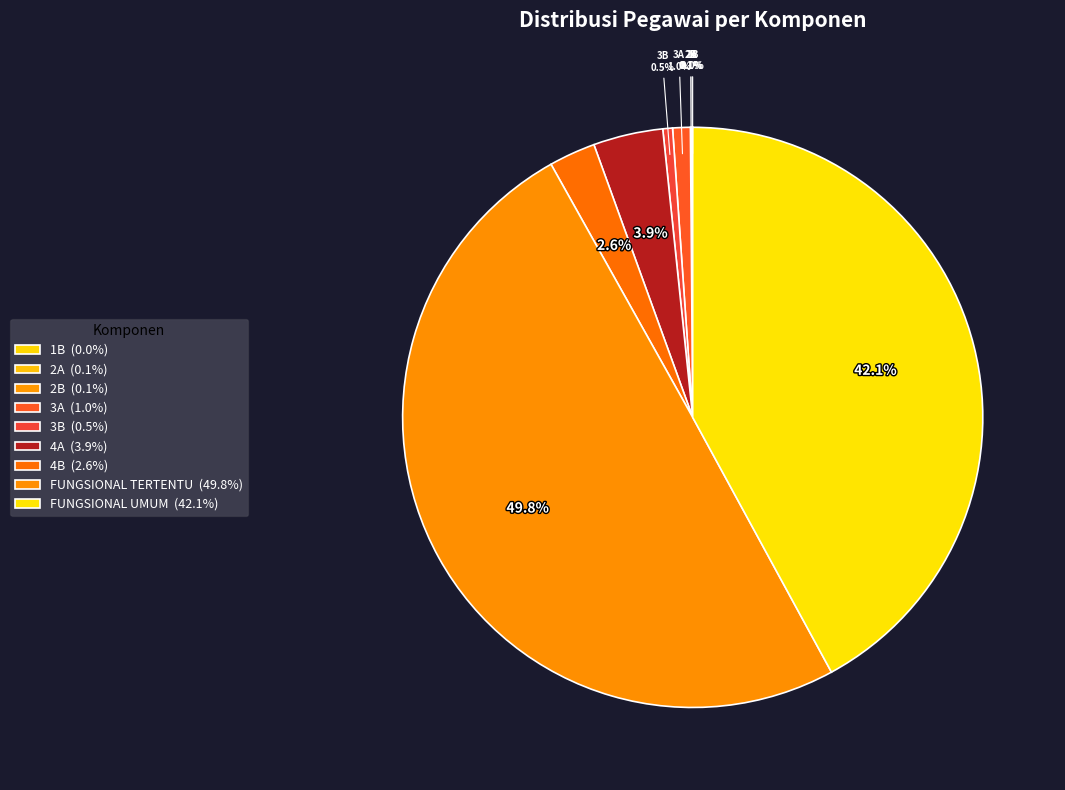

To the nearest percent, what is the difference between the 1B and FUNGSIONAL TERTENTU slice percentages?

50%